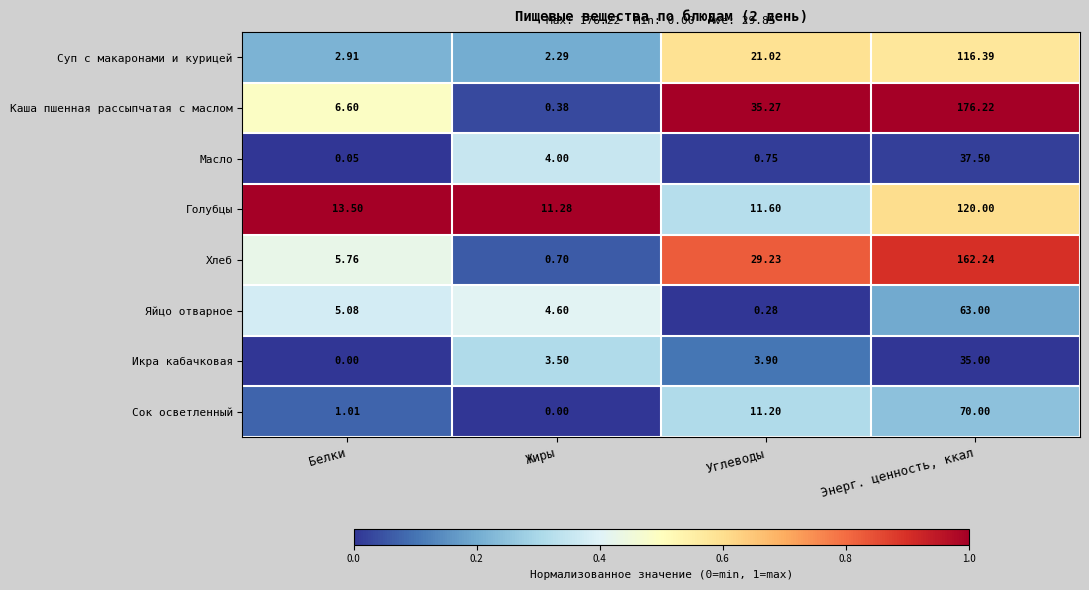

At which label is Икра кабачковая closest to 17?

Углеводы